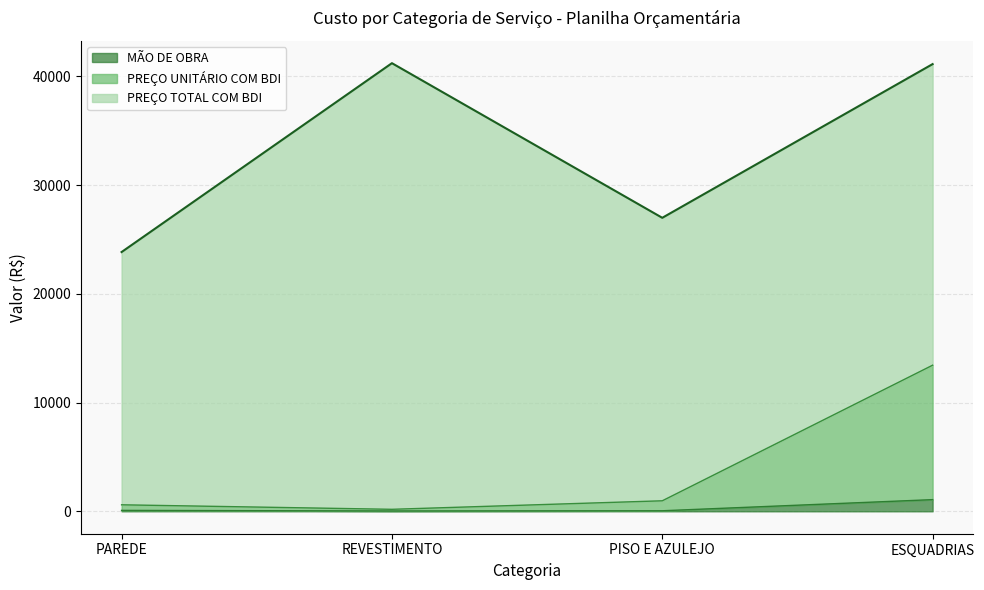

How many data points does each series have?

4